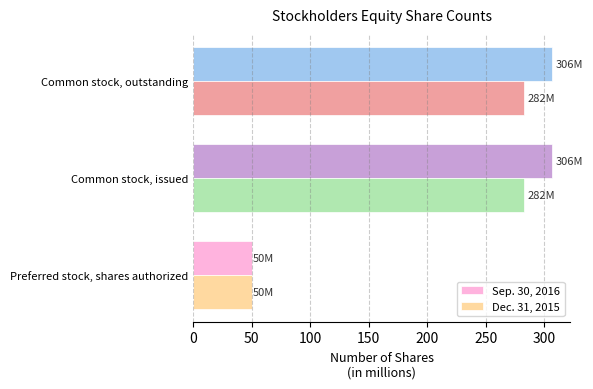

What are all the series names shown in the legend?

Sep. 30, 2016, Dec. 31, 2015